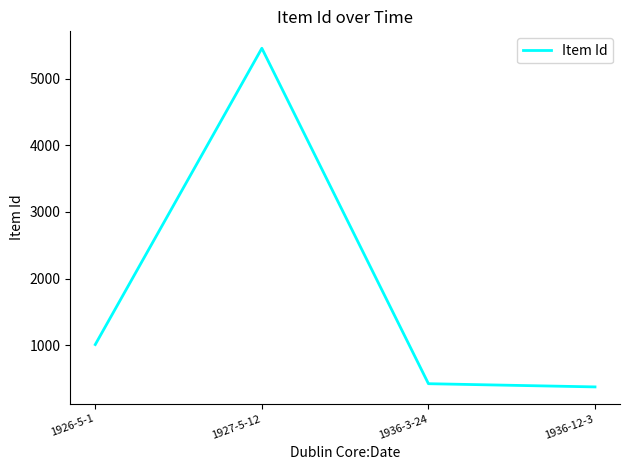

List the labels in order of value, largest first.

1927-5-12, 1926-5-1, 1936-3-24, 1936-12-3